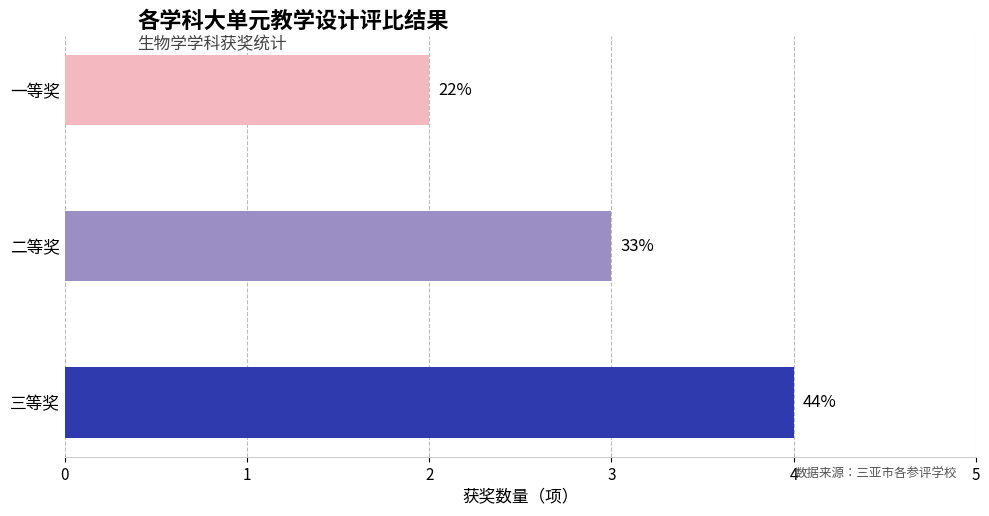

Rank the categories by value from lowest to highest.

一等奖, 二等奖, 三等奖